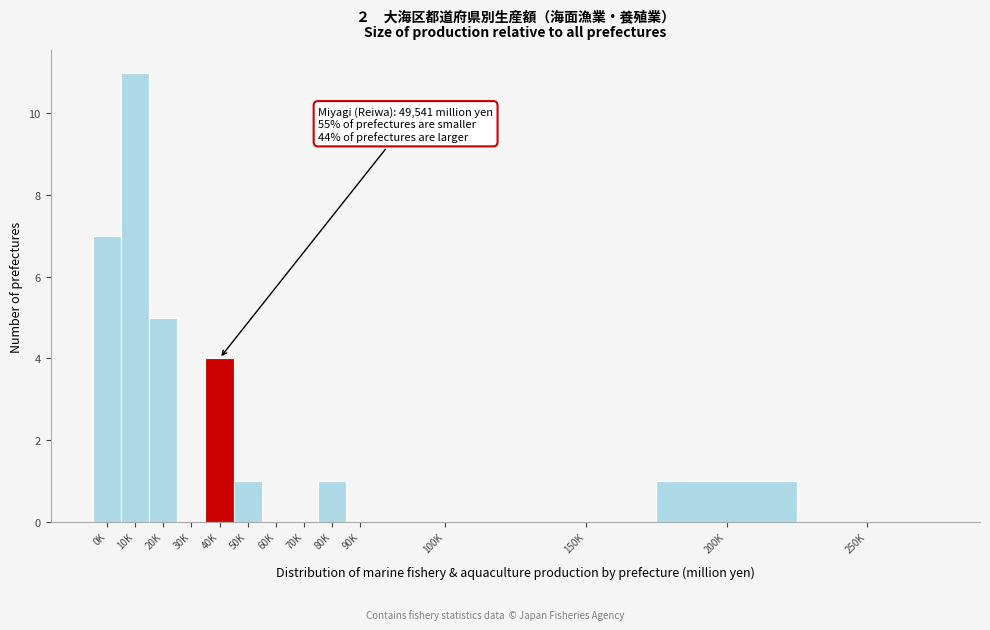

Reading right to left, list all the values displayed in this chart.

250K=0	200K=1	150K=0	100K=0	90K=0	80K=1	70K=0	60K=0	50K=1	40K=4	30K=0	20K=5	10K=11	0K=7